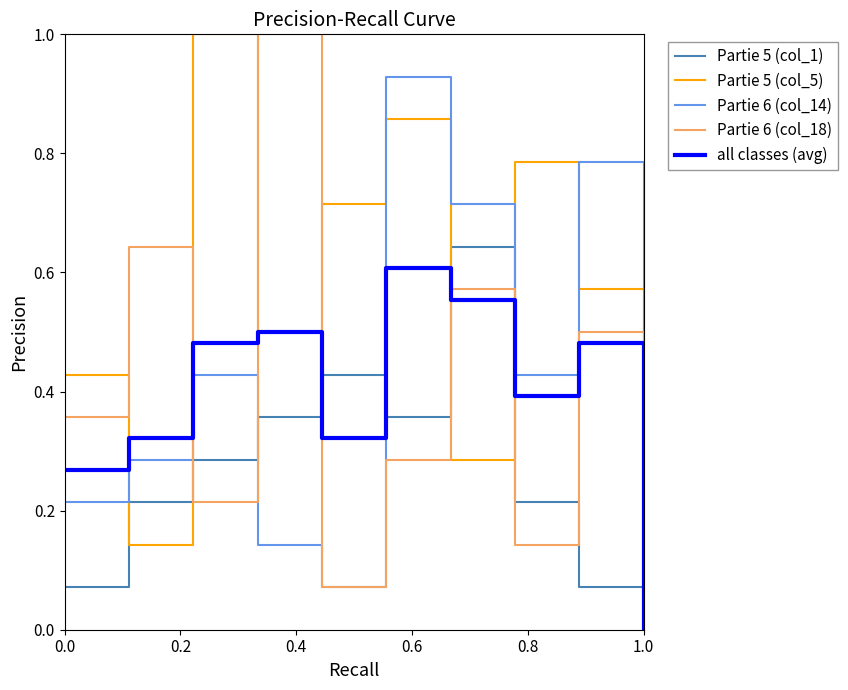

Which series has the largest total across all categories?

Partie 5 (col_5)